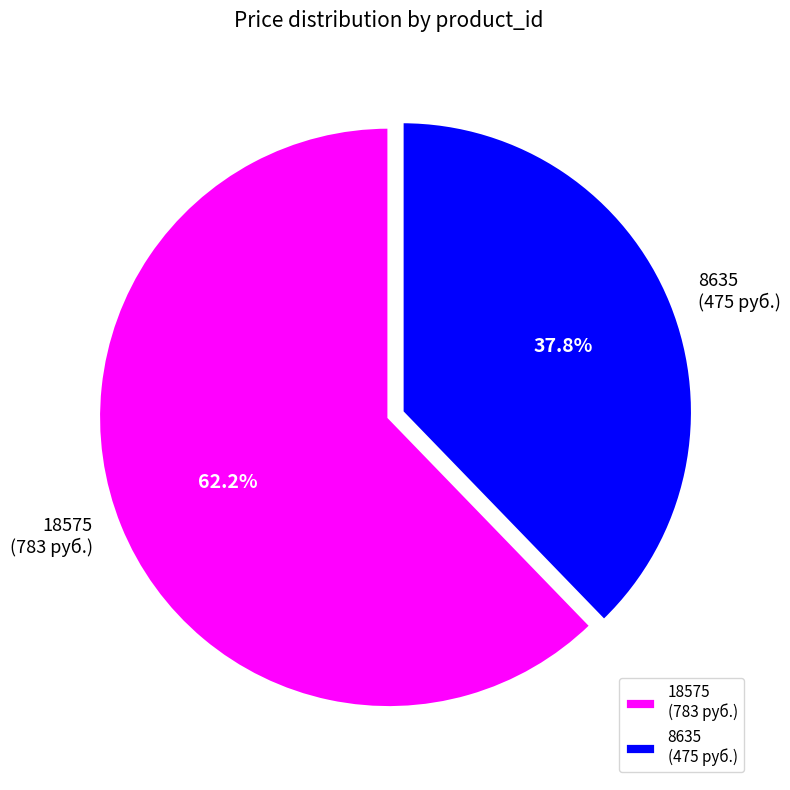

Rank the categories by value from highest to lowest.

18575 (783 руб.), 8635 (475 руб.)